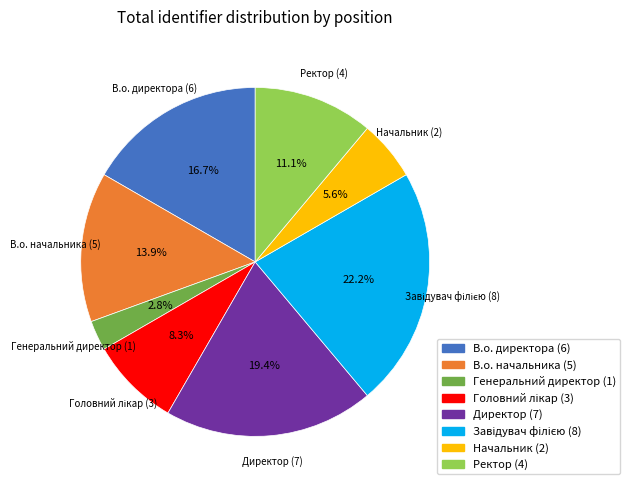

Does В.о. начальника account for over 50% of the chart?

No